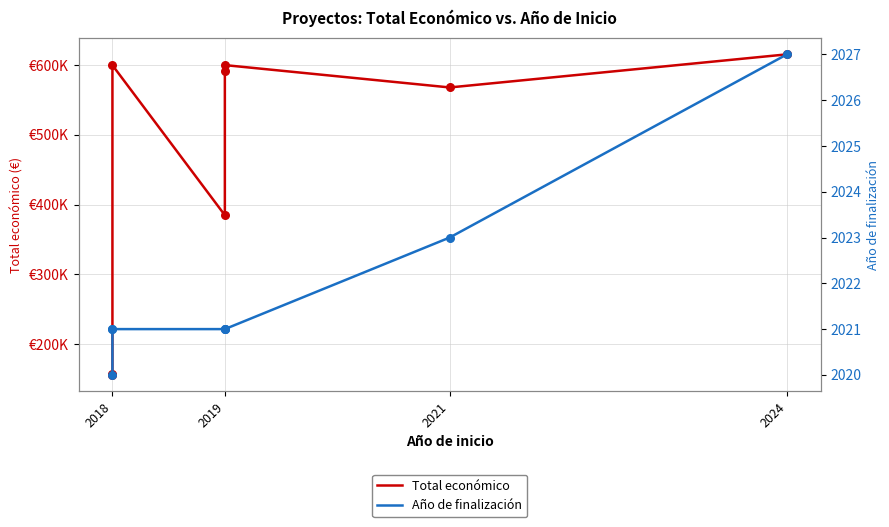

What are all the series names shown in the legend?

Total económico, Año de finalización